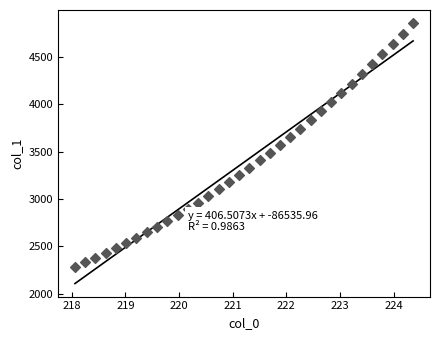

What is the range of Y values (max minus min)?

2573.9